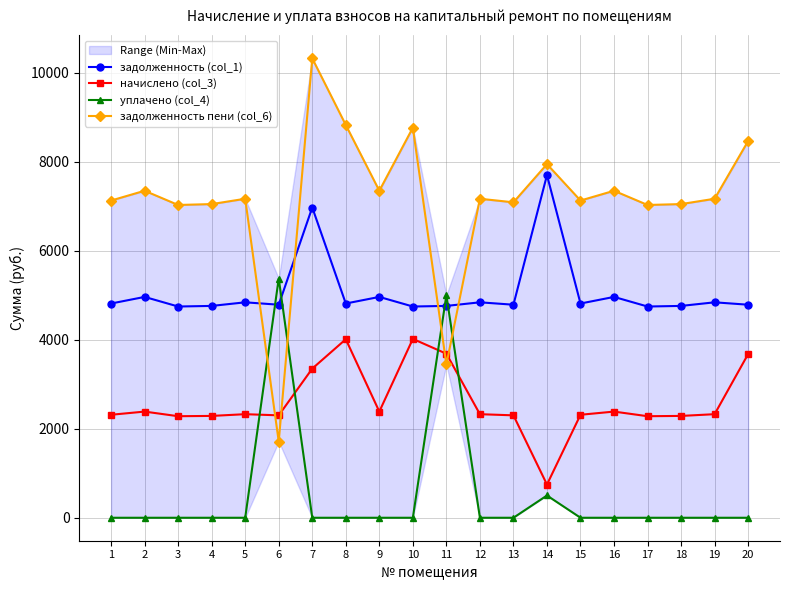

What is the total value across all series at 4?

14091.8